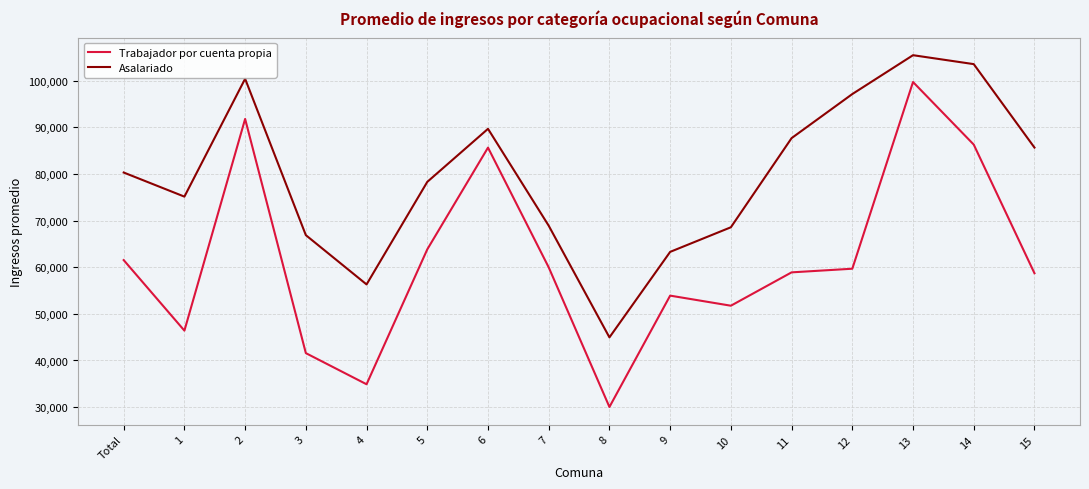

What is the difference between the Trabajador por cuenta propia values at 8 and 13?

69714